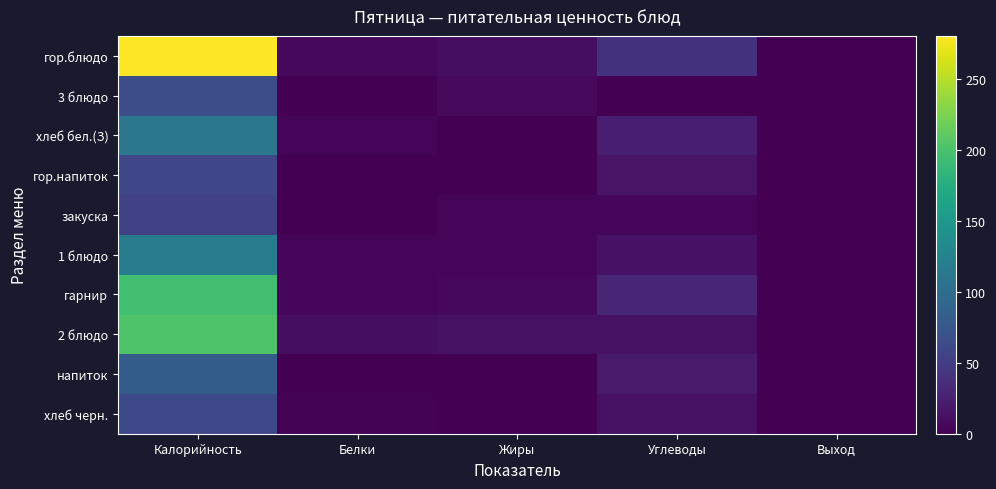

Reading left to right, transcribe all the data shown in this chart.

гор.блюдо: Калорийность=280.0	Белки=5.7	Жиры=10.3	Углеводы=40.9	Выход=0.0
3 блюдо: Калорийность=66.0	Белки=0.1	Жиры=7.2	Углеводы=0.1	Выход=0.0
хлеб бел.(З): Калорийность=111.3	Белки=3.4	Жиры=0.4	Углеводы=23.5	Выход=0.0
гор.напиток: Калорийность=60.0	Белки=0.1	Жиры=0.0	Углеводы=15.0	Выход=0.0
закуска: Калорийность=55.7	Белки=0.8	Жиры=3.6	Углеводы=5.0	Выход=0.0
1 блюдо: Калорийность=118.6	Белки=4.4	Жиры=4.2	Углеводы=13.2	Выход=0.0
гарнир: Калорийность=195.7	Белки=5.5	Жиры=5.8	Углеводы=30.5	Выход=0.0
2 блюдо: Калорийность=202.5	Белки=10.4	Жиры=12.3	Углеводы=12.5	Выход=0.0
напиток: Калорийность=83.0	Белки=0.1	Жиры=0.0	Углеводы=20.7	Выход=0.0
хлеб черн.: Калорийность=61.8	Белки=2.0	Жиры=0.3	Углеводы=12.3	Выход=0.0